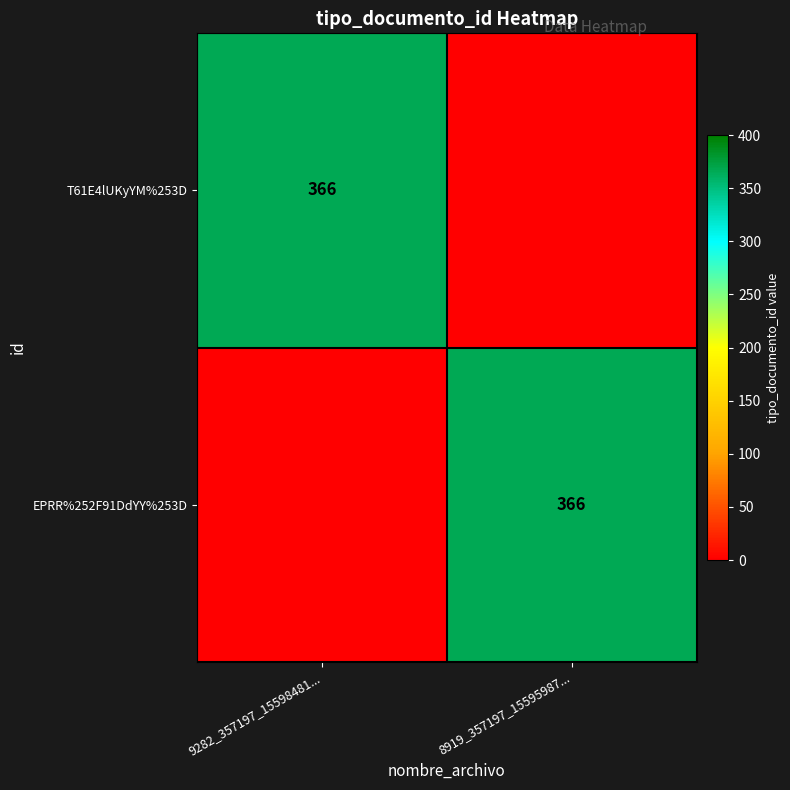

Is it true that EPRR%252F91DdYY%253D equals 366 at 8919_357197_15595987...?

True